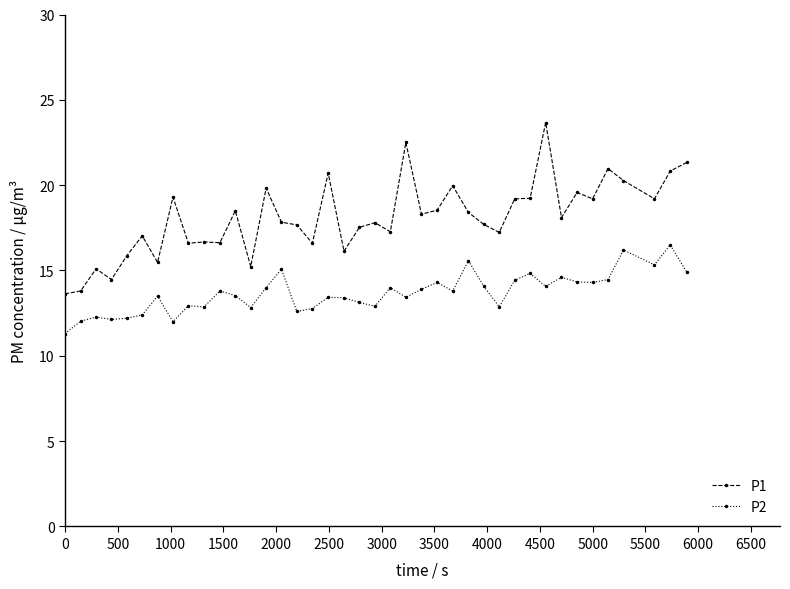

Which series has the widest spread of values?

P1